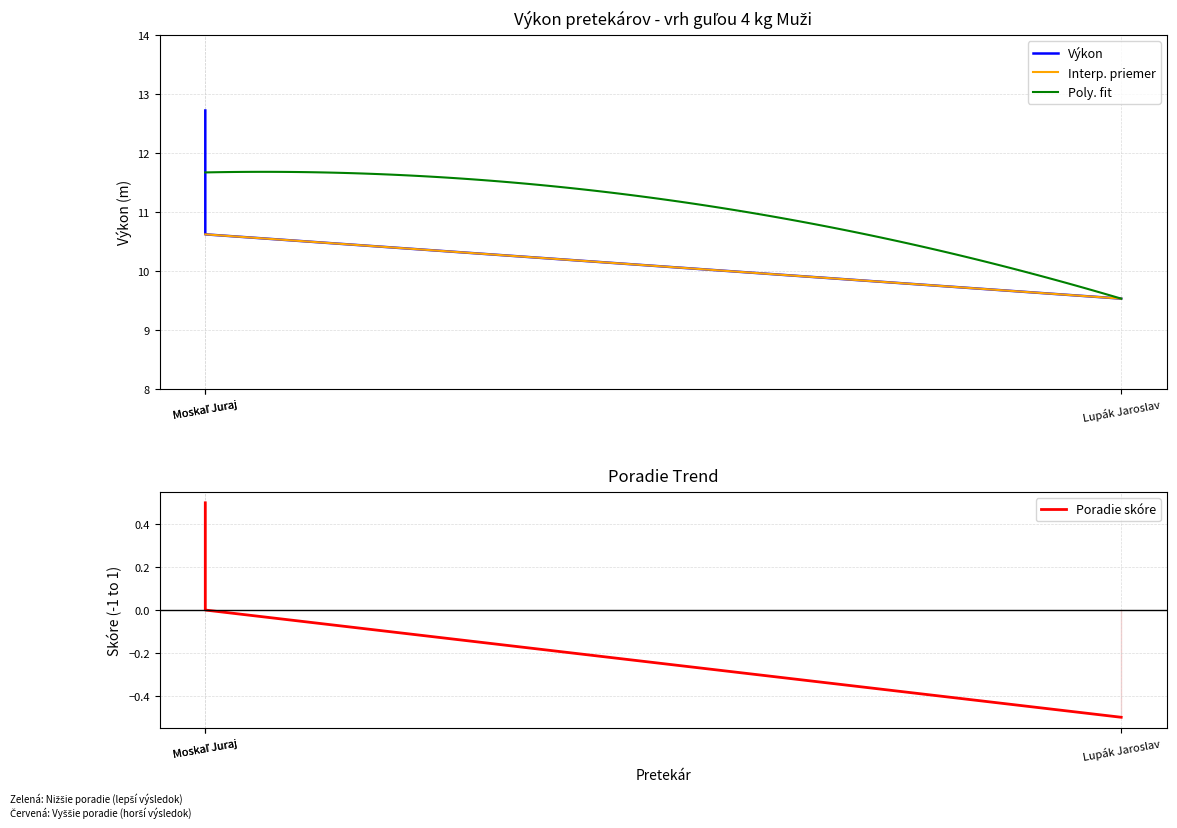

The Výkon series shows 9.5 at Lupák Jaroslav. True or false?

True